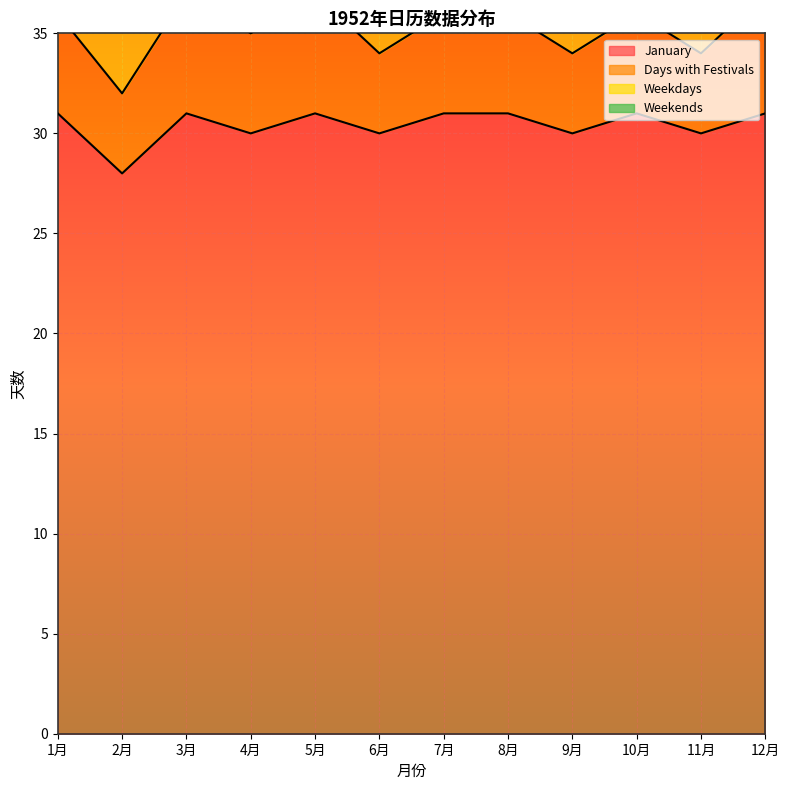

What is the maximum value shown in the chart?

31